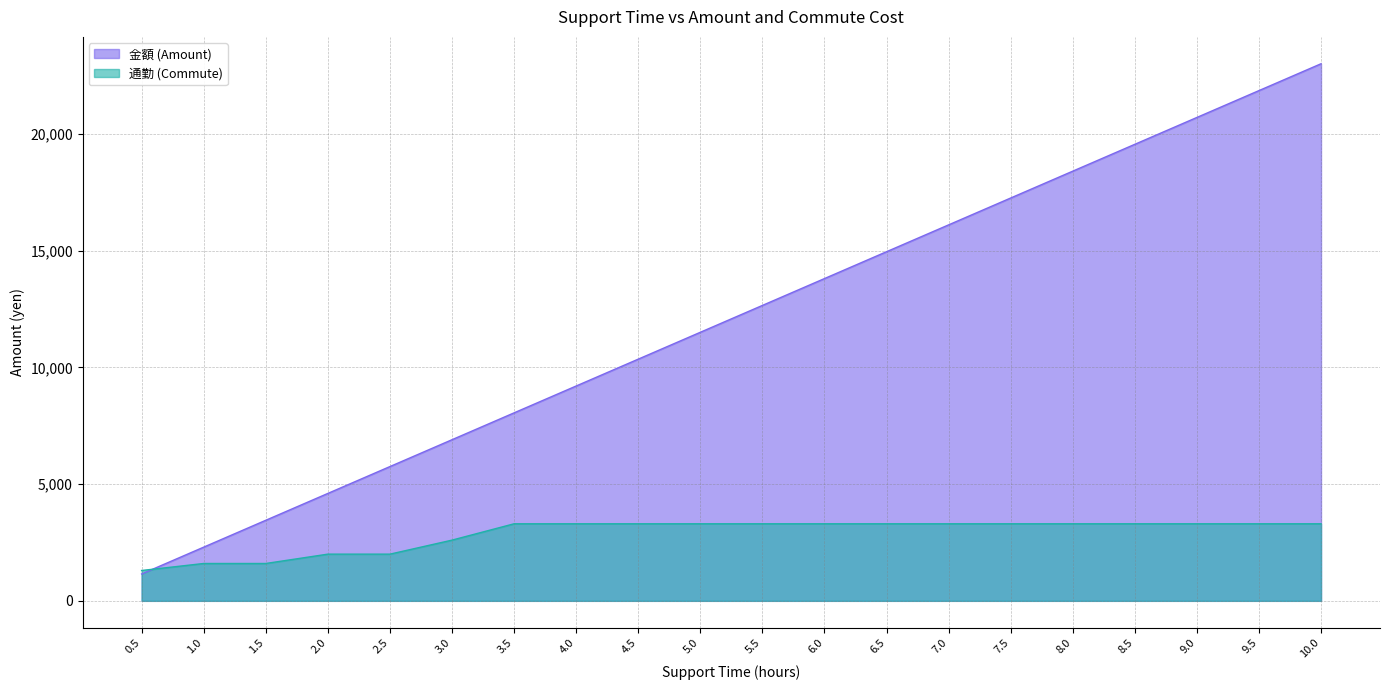

At which category is the sum across all series the highest?

10.0